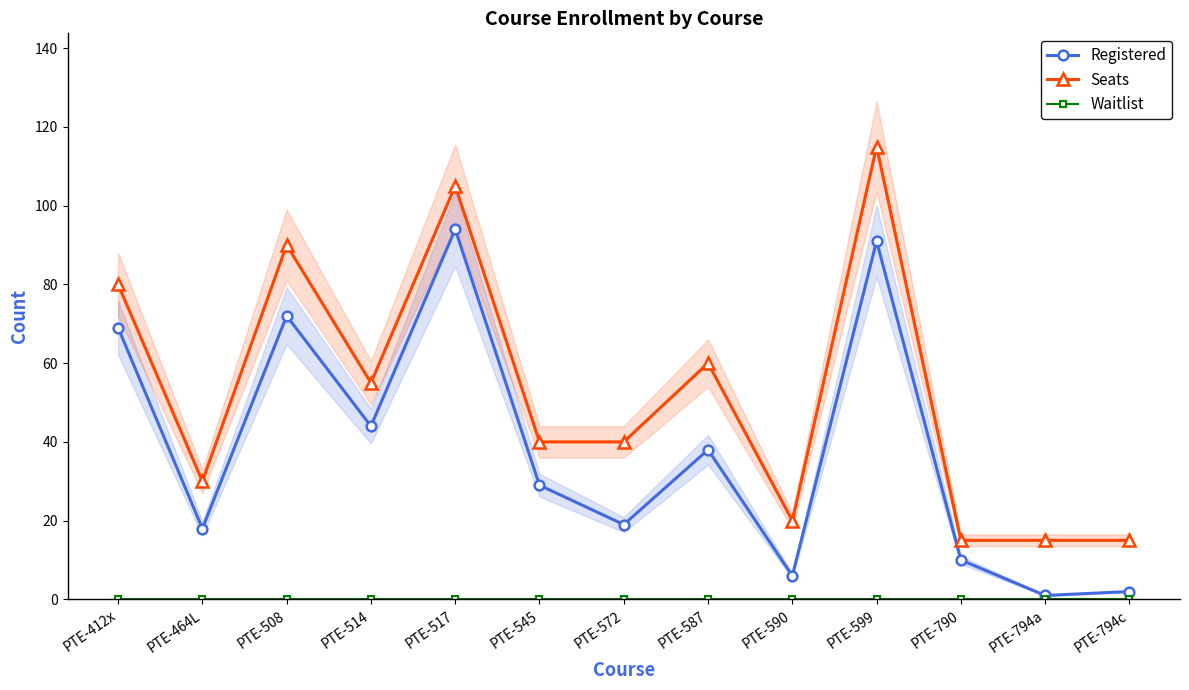

The value of Waitlist at PTE-517 is 0. True or false?

True